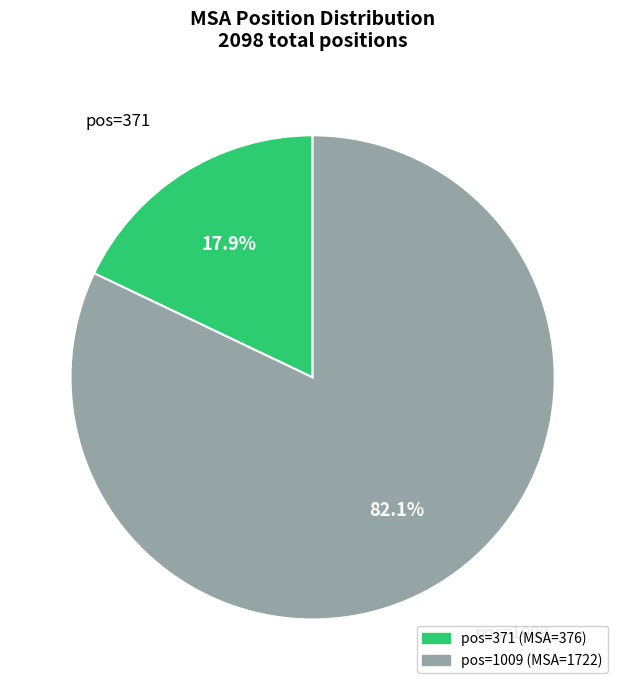

To the nearest percent, what is the difference between the largest and smallest slice percentages?

64%